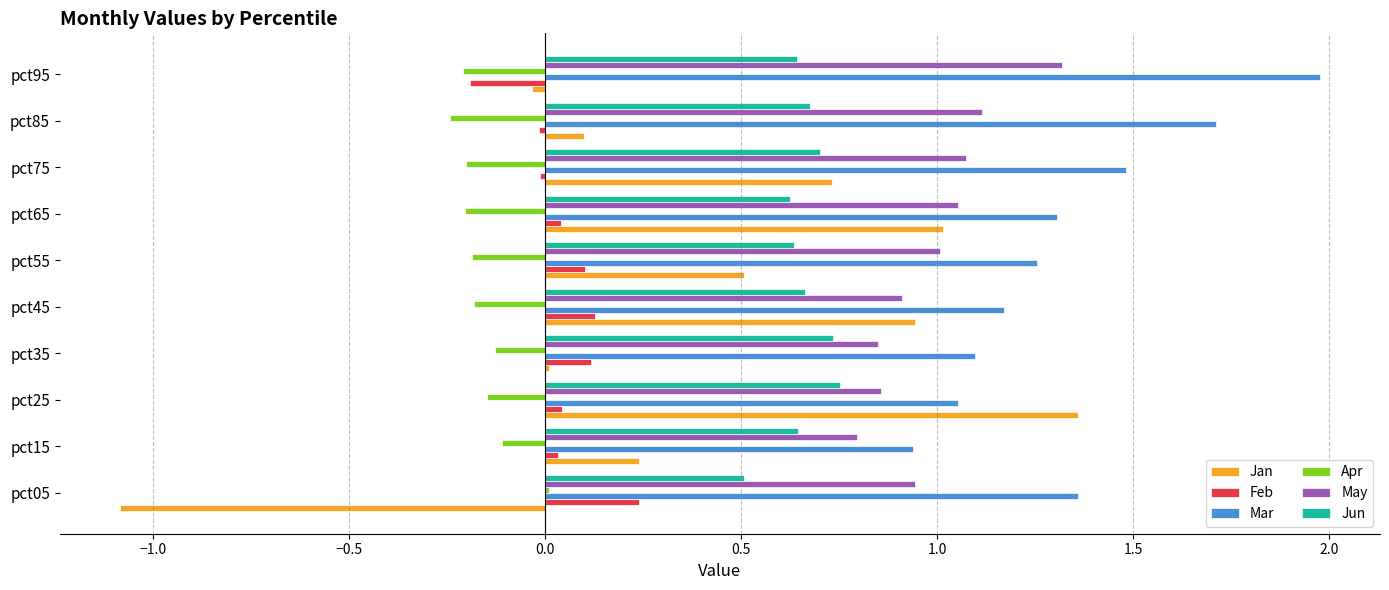

At which category does the chart reach its peak across all series?

pct95